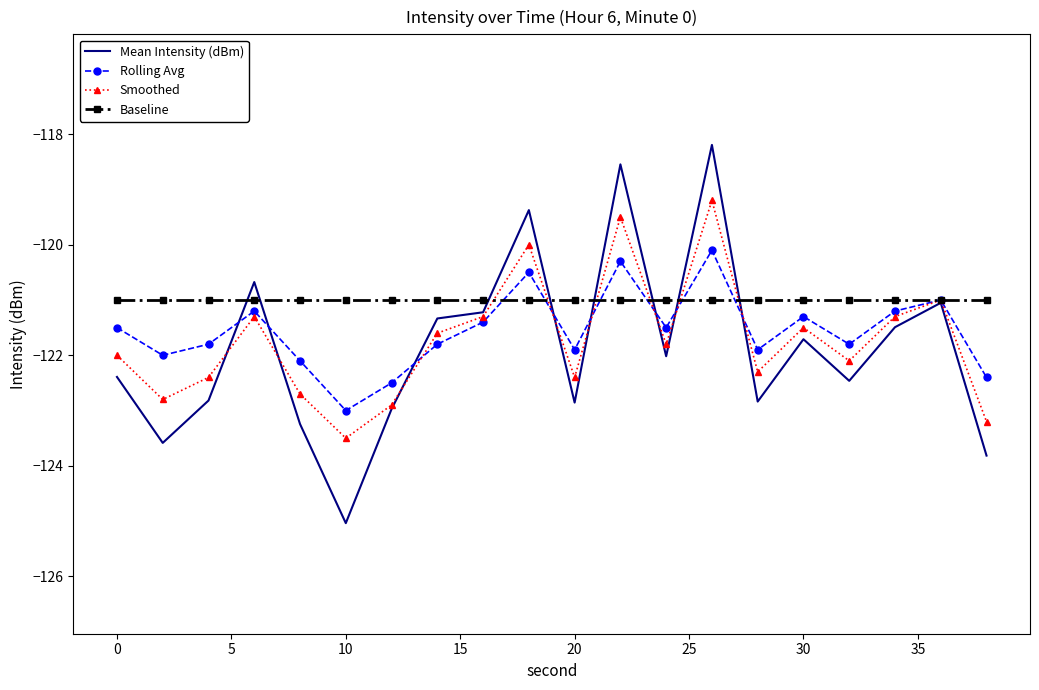

Which series has the largest range (max minus min)?

Mean Intensity (dBm)